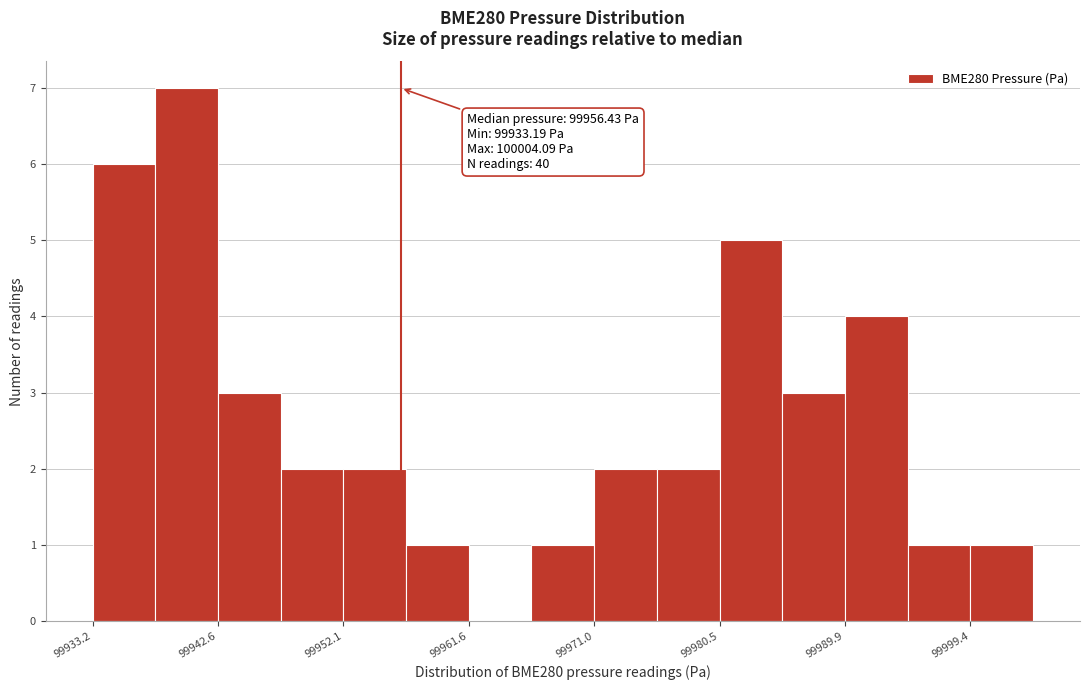

Which range on the x-axis has the tallest bar?

99938 to 99943